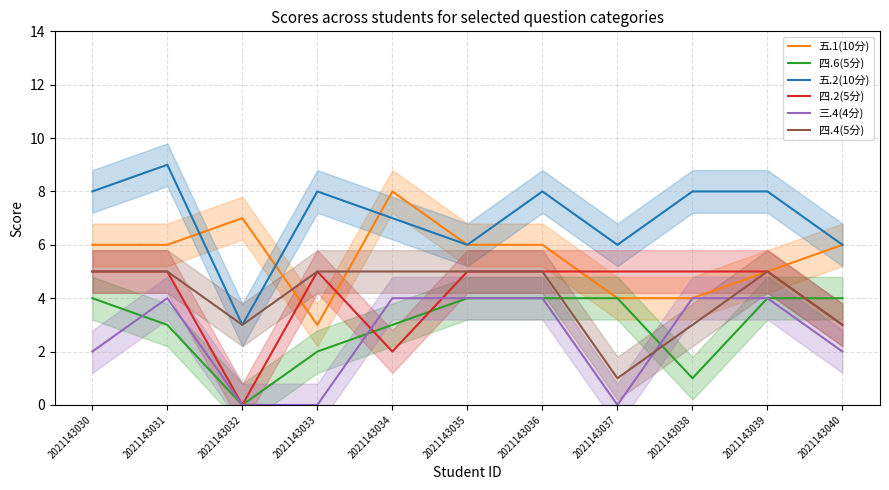

At which label is 四.2(5分) closest to 2?

2021143034